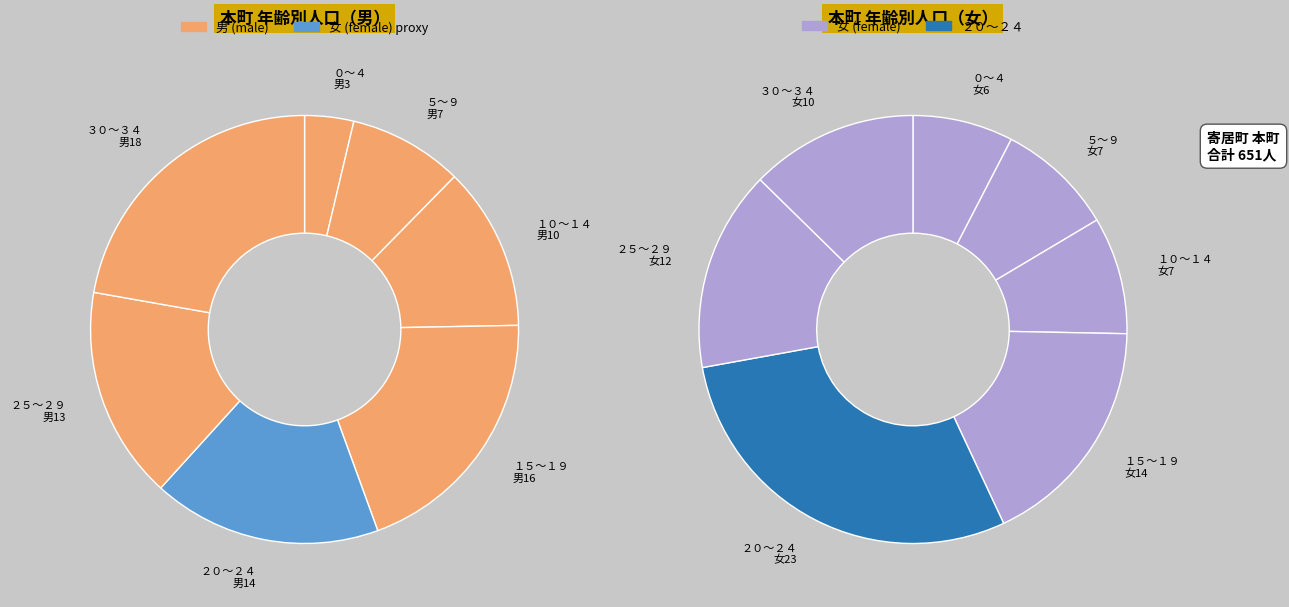

Do ５～９ and ０～４ together represent more than half of the pie?

No